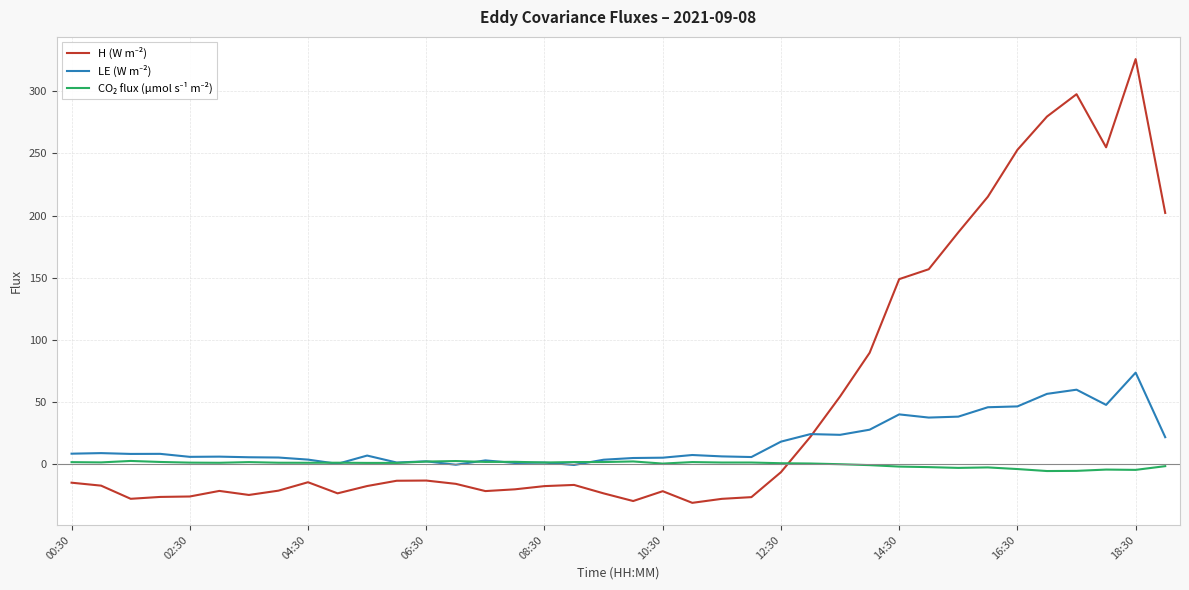

What is the smallest value displayed?

-30.9